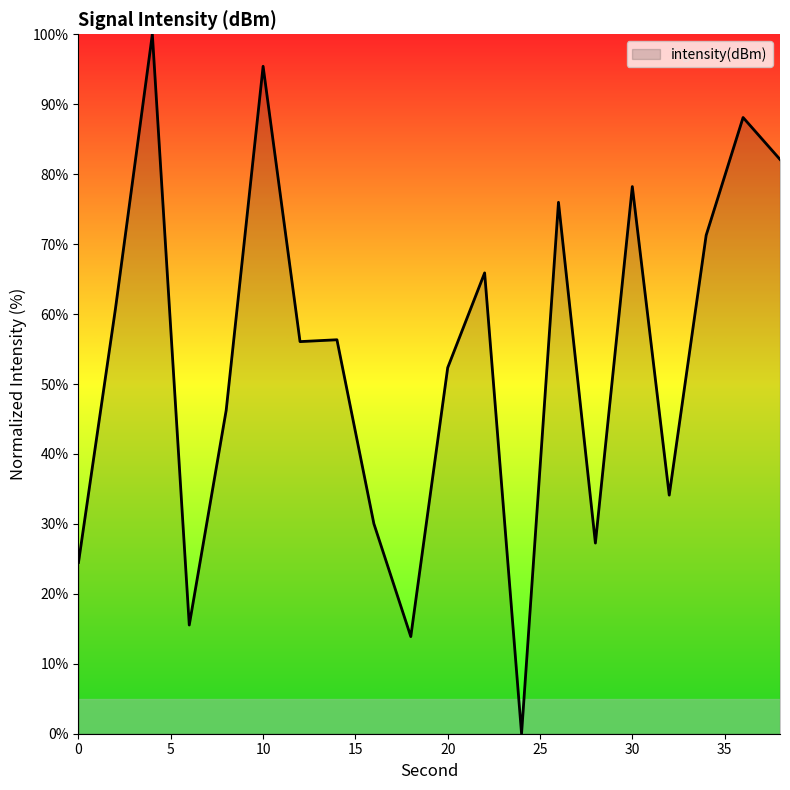

What is the maximum value shown in the chart?

100.0